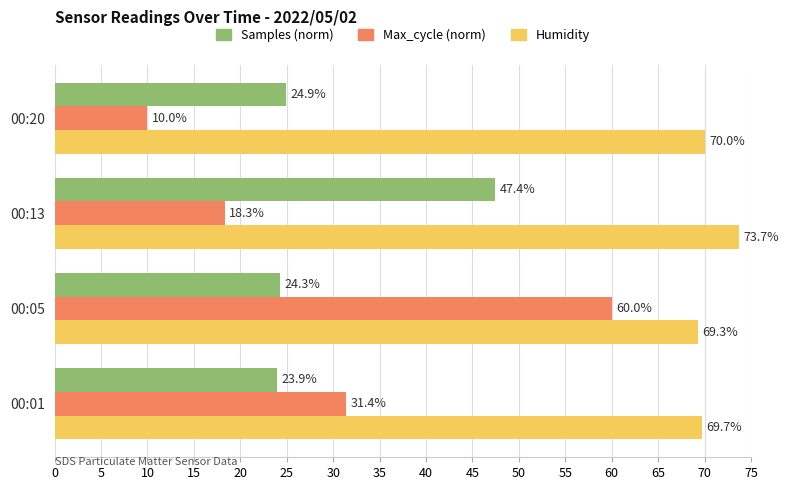

What is the difference between the Max_cycle (norm) values at 00:20 and 00:13?

8.3